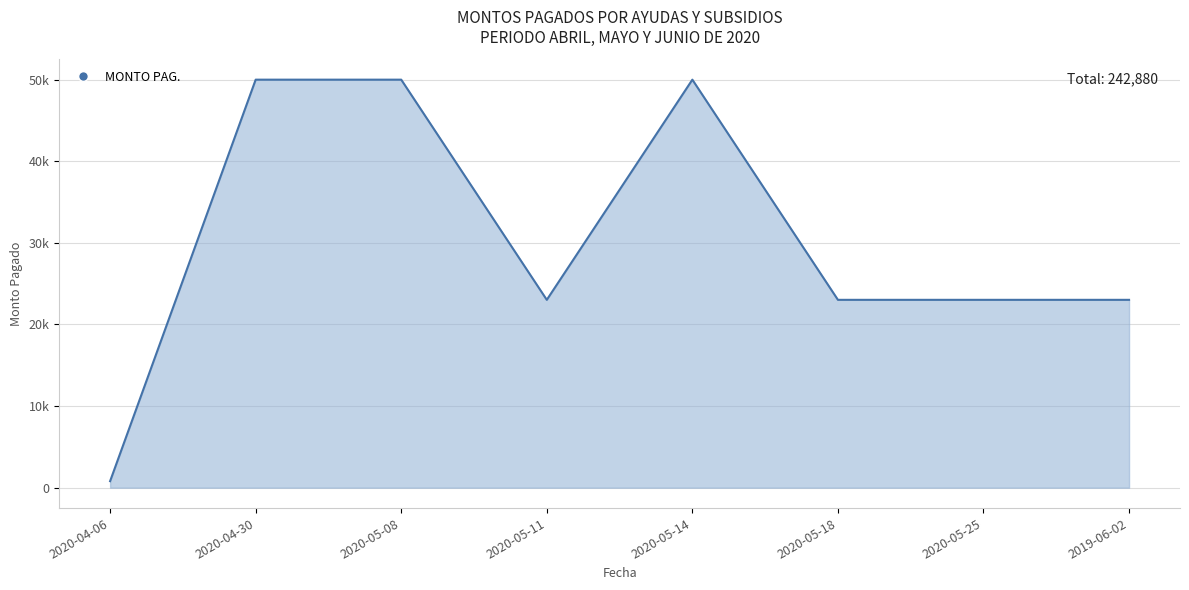

Count the values in the range 23020 to 50000.

7